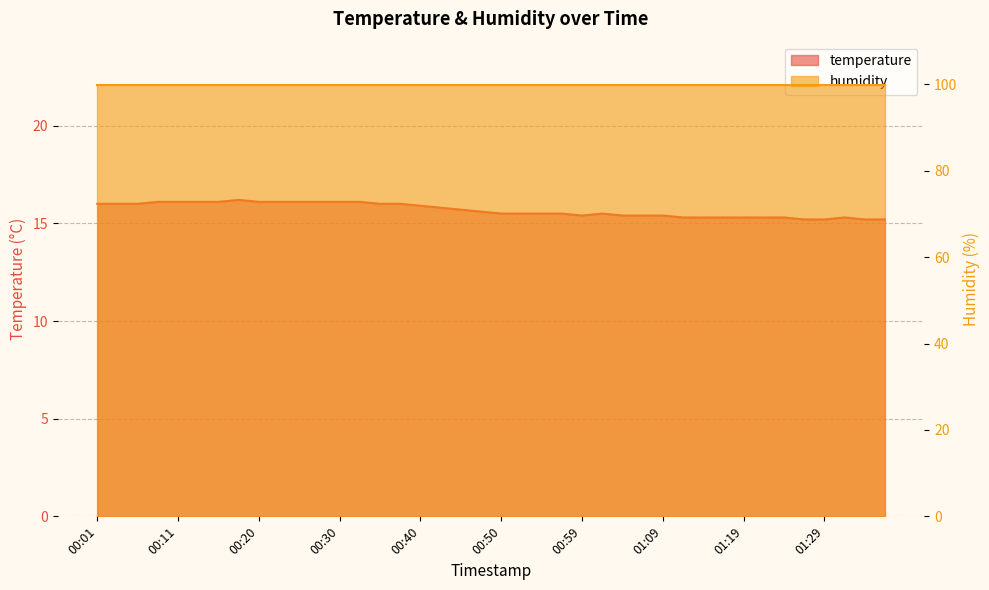

What position from the right is 00:15?

34